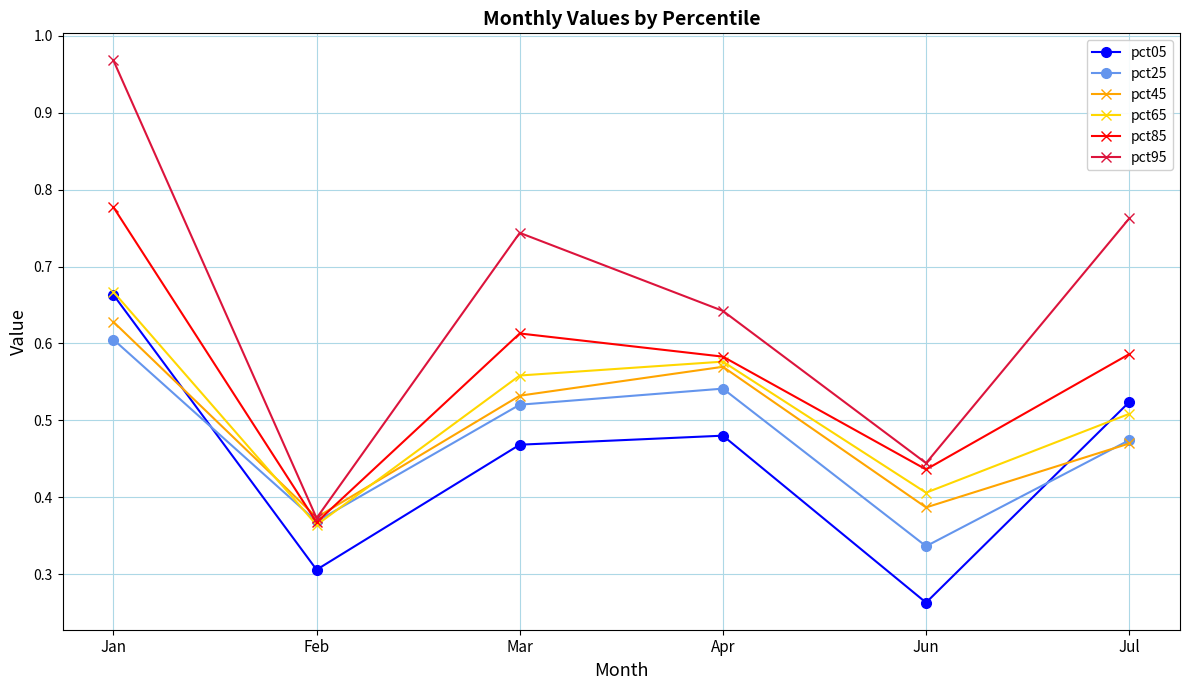

List the labels in order of pct25 value, largest first.

Jan, Apr, Mar, Jul, Feb, Jun